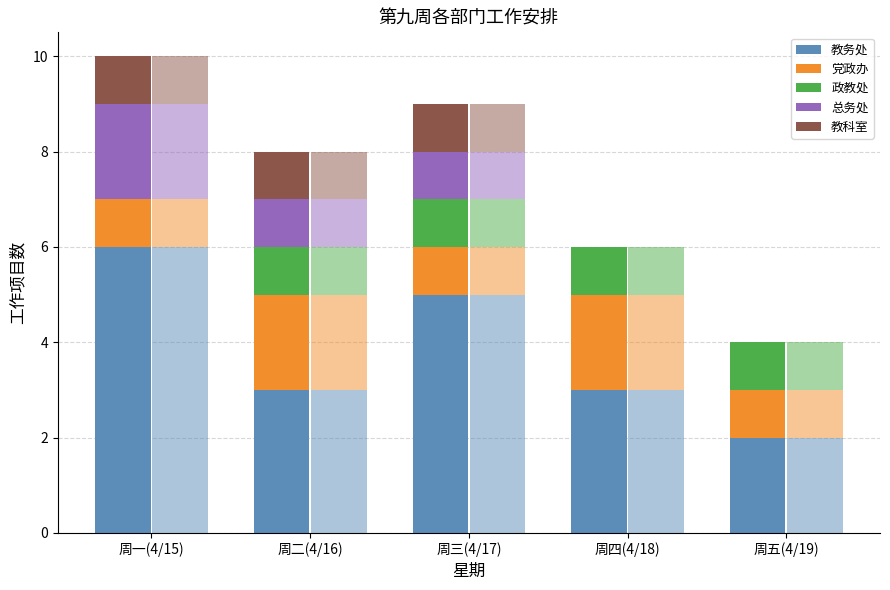

Reading right to left, list all the values displayed in this chart.

教务处: 2	3	5	3	6
党政办: 1	2	1	2	1
政教处: 1	1	1	1	0
总务处: 0	0	1	1	2
教科室: 0	0	1	1	1